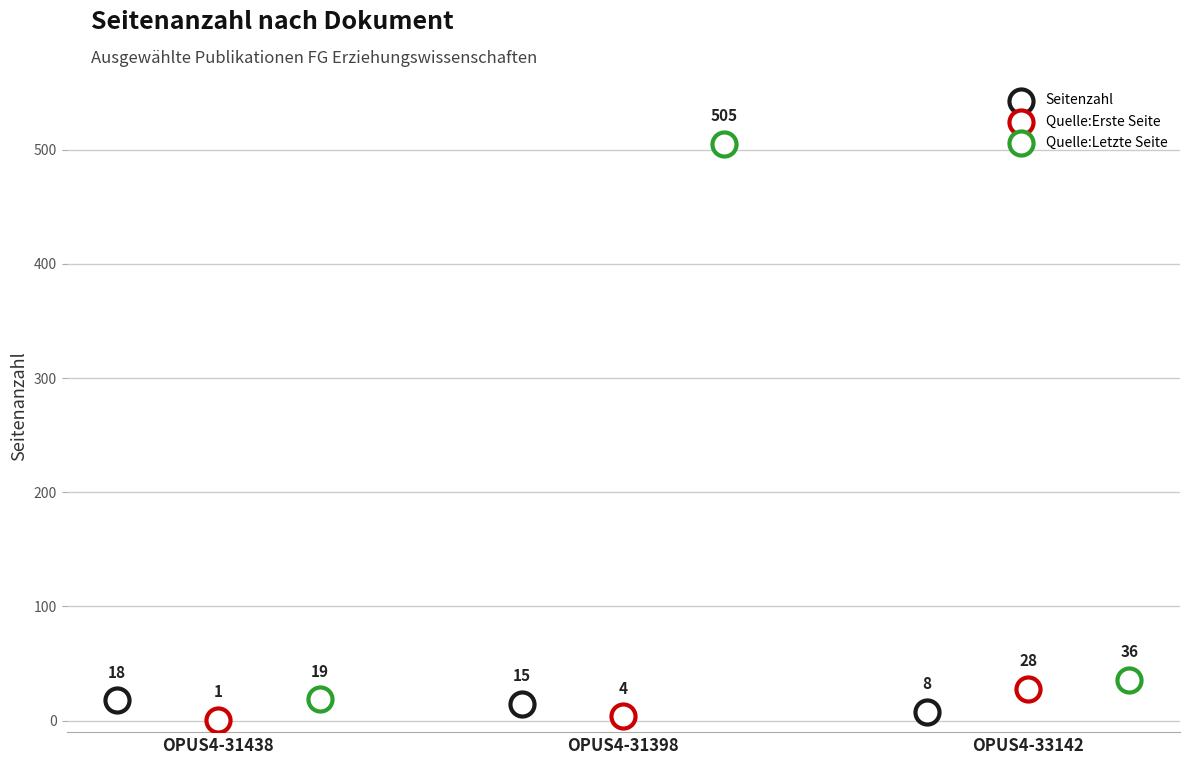

What are all the series names shown in the legend?

Seitenzahl, Quelle:Erste Seite, Quelle:Letzte Seite